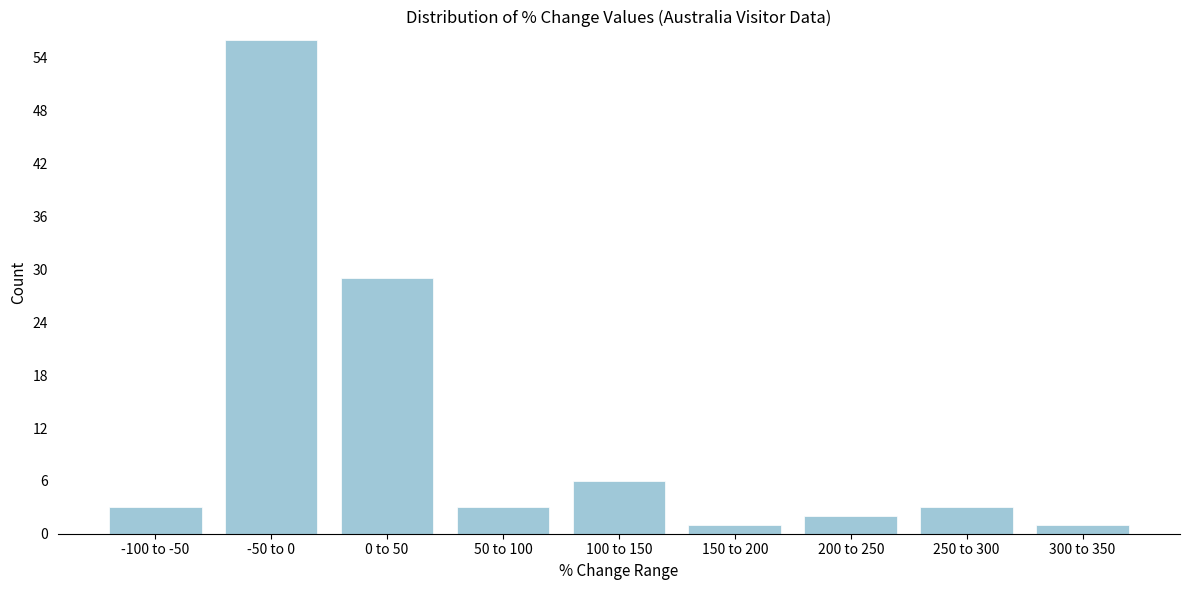

Reading left to right, transcribe all the data shown in this chart.

-100 to -50=3	-50 to 0=56	0 to 50=29	50 to 100=3	100 to 150=6	150 to 200=1	200 to 250=2	250 to 300=3	300 to 350=1